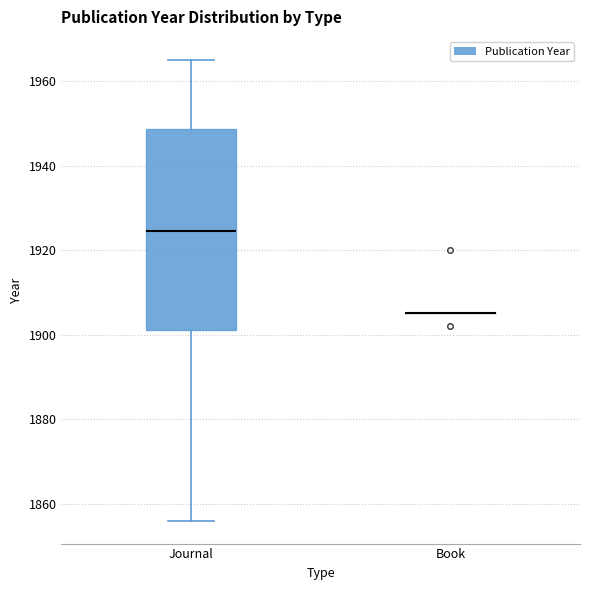

Reading left to right, read every box against the y-axis: the position of its median line, the range the box covers, and the ends of its whiskers. The values are not printed on the chart, so give them approximately, as read against the axis.

Journal: median 1924, box 1902 to 1948, whiskers 1856 to 1966
Book: box collapsed to a line at 1906, whiskers 1906 to 1906